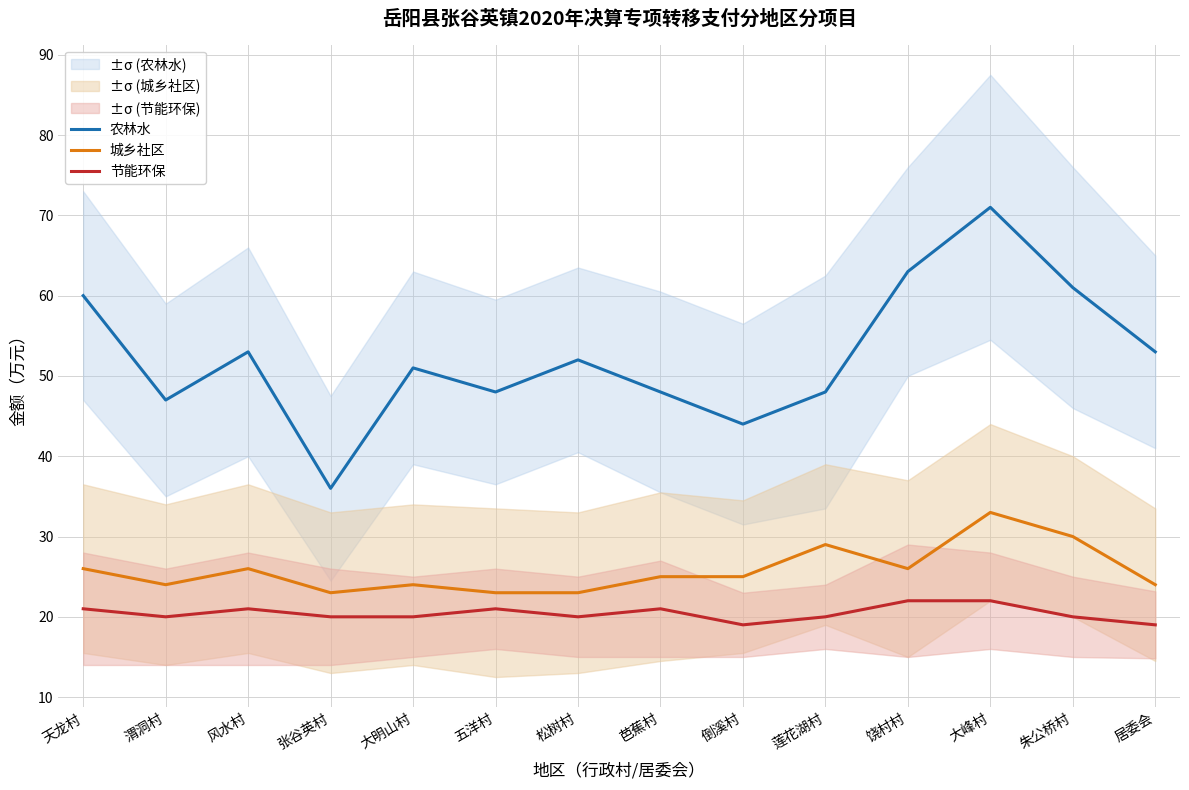

Which category has the highest value in the 节能环保 series?

饶村村